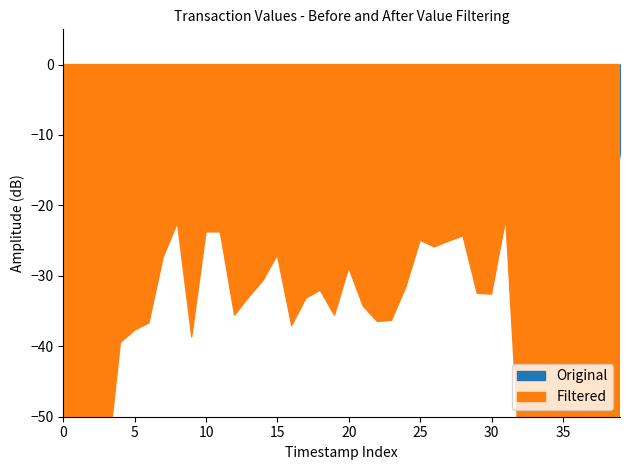

Is the value of Filtered at 21 greater than the value of Original at 3?

No